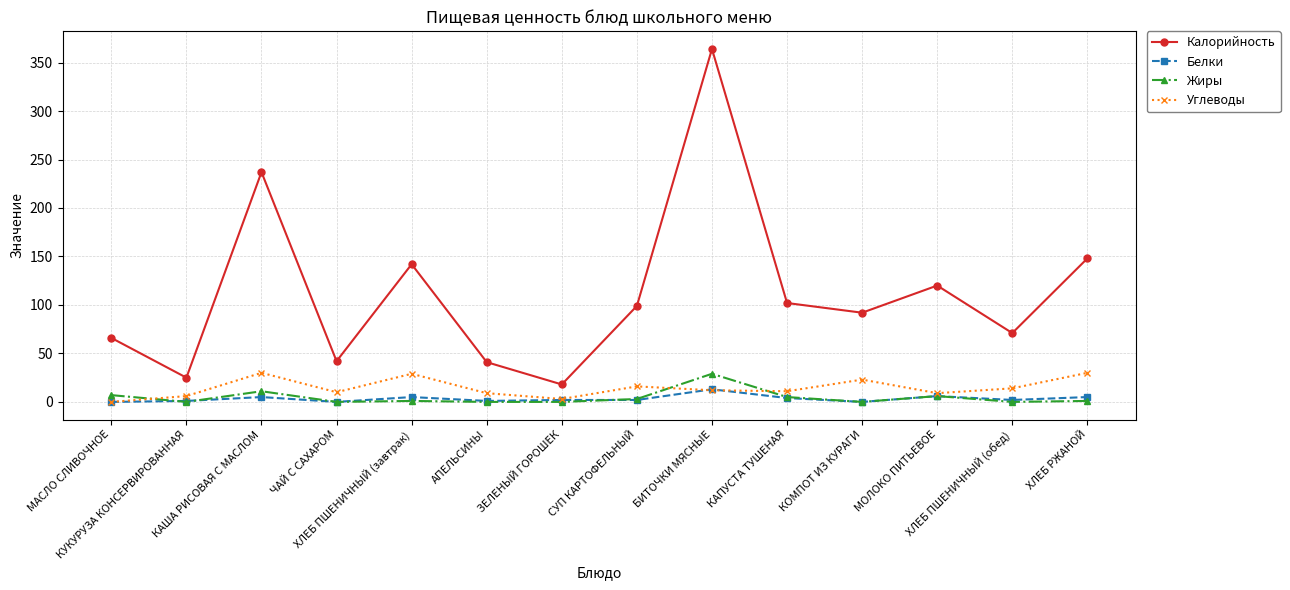

How many lines are shown in the chart?

4